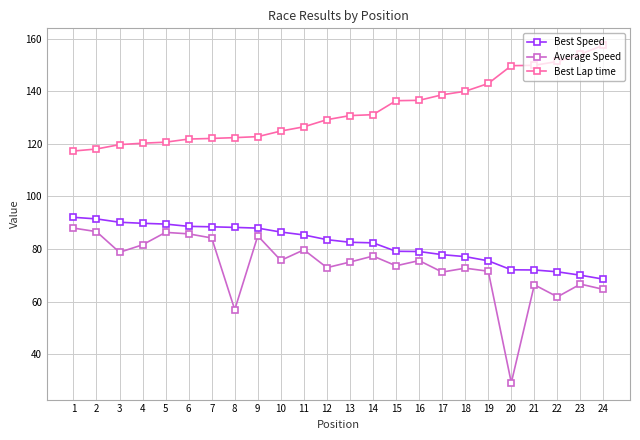

Which category has the lowest value across all series?

20